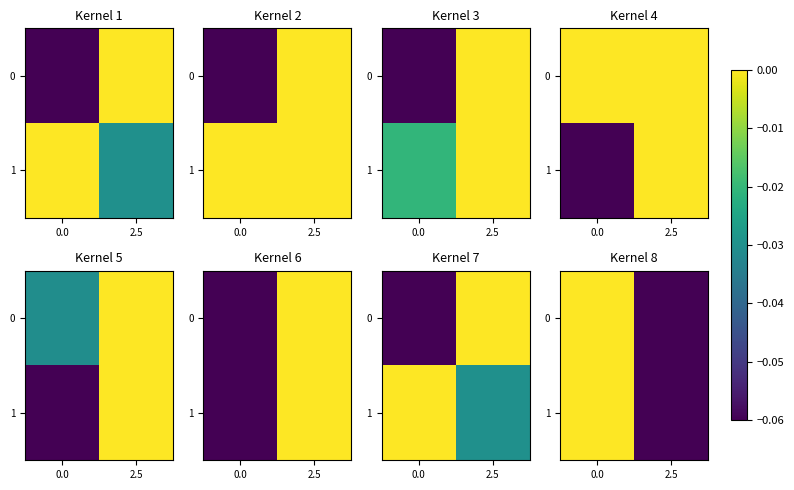

At 0.0, list the series in order from smallest to largest.

0, 1